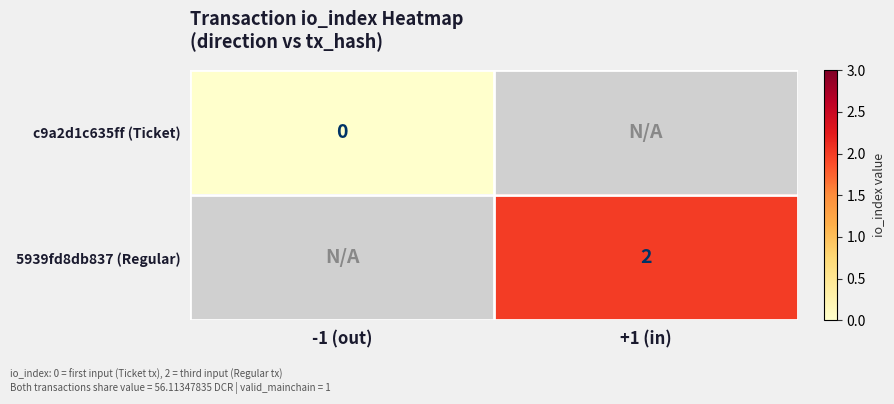

What is the maximum value shown in the chart?

2